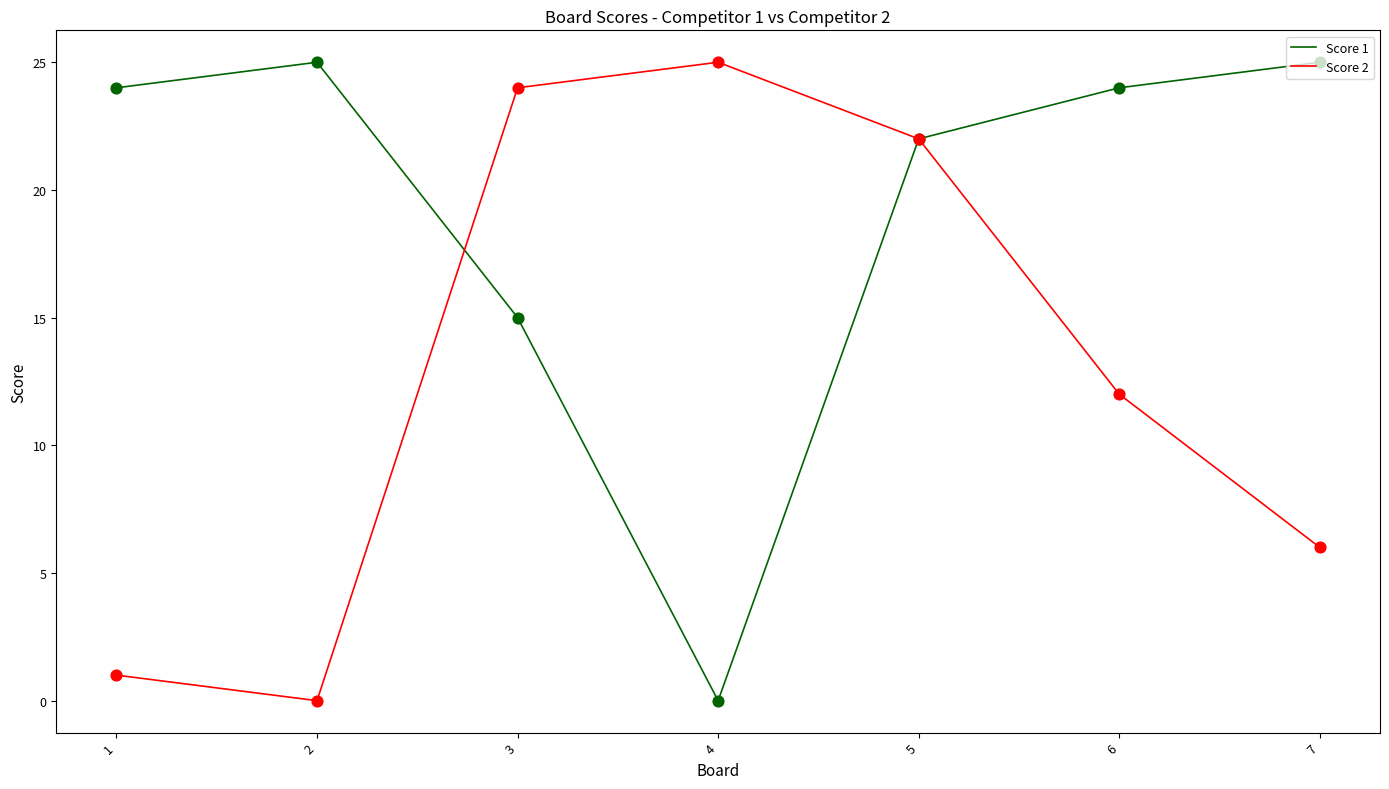

At which category is the sum across all series the highest?

5